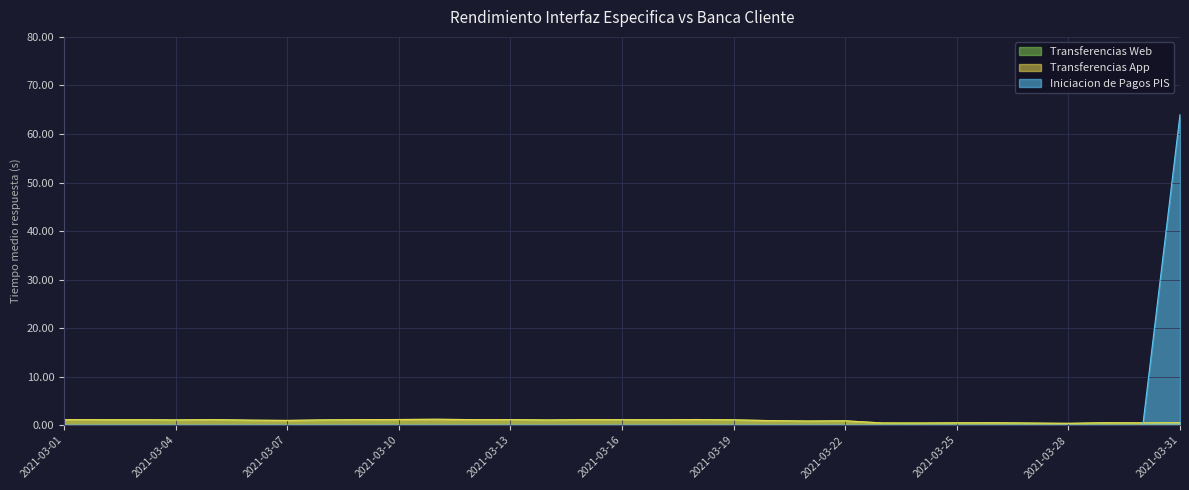

Is it true that Transferencias Web equals 1.1 at 2021-03-09?

True